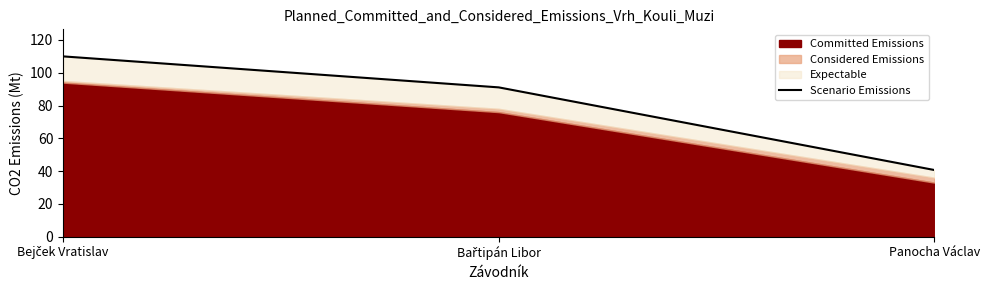

What is the change in value from Bařtipán Libor to Panocha Václav?

-50.4